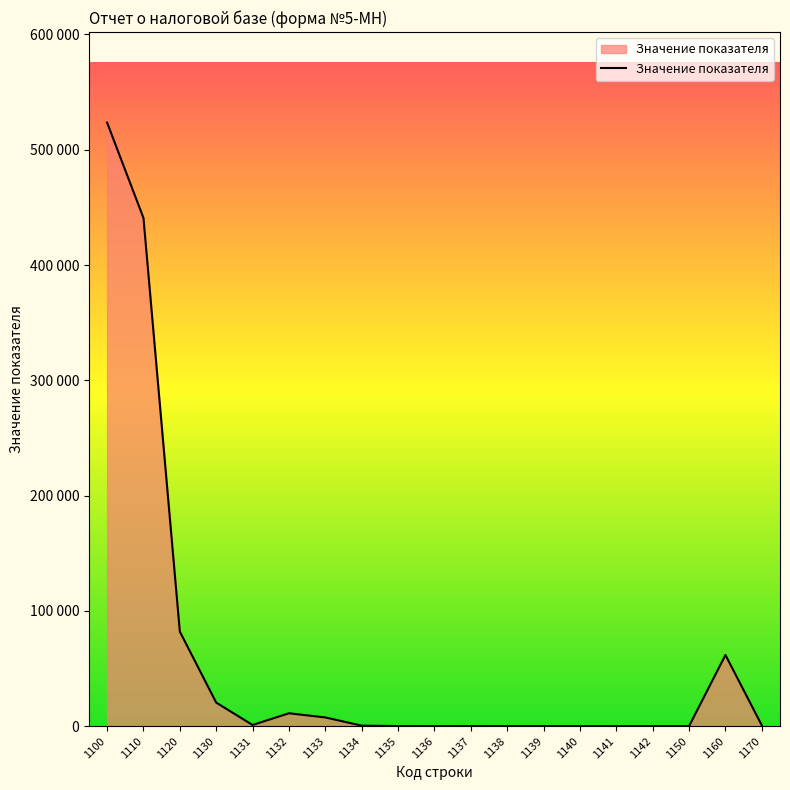

Does the chart have visible grid lines?

No